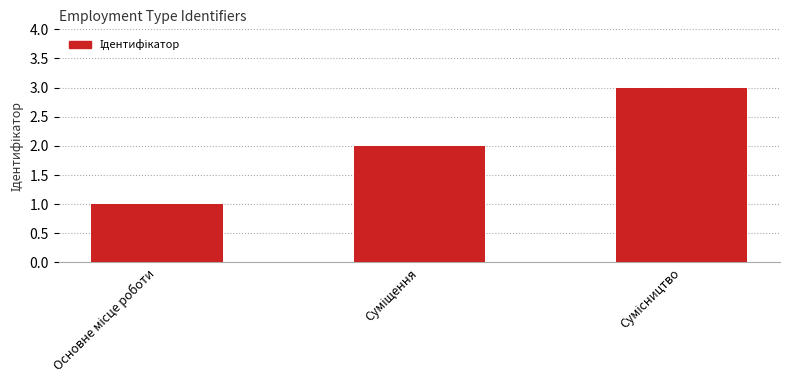

What is the sum of all values?

6